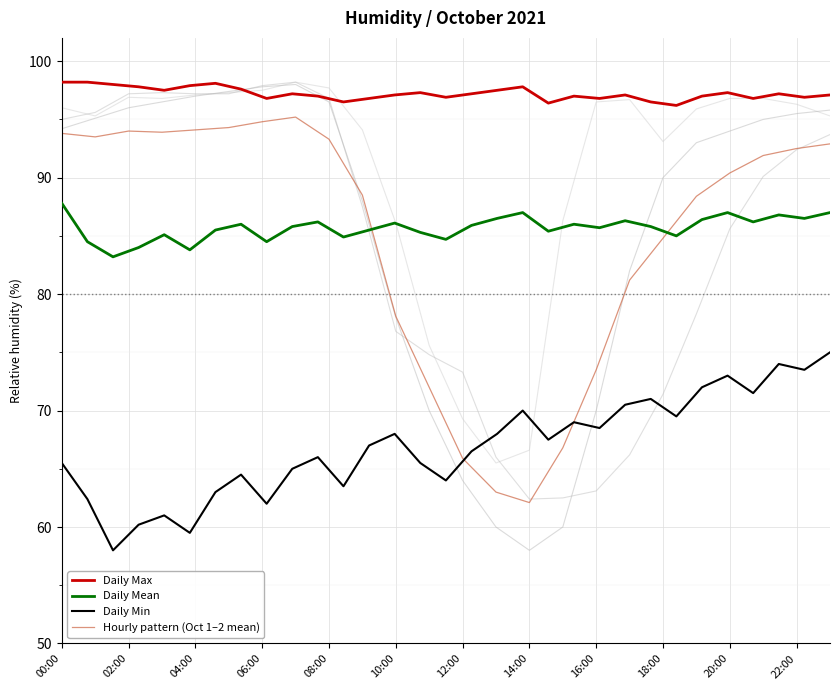

At which label does Hourly pattern (Oct 1–2 mean) first exceed 91?

00:00